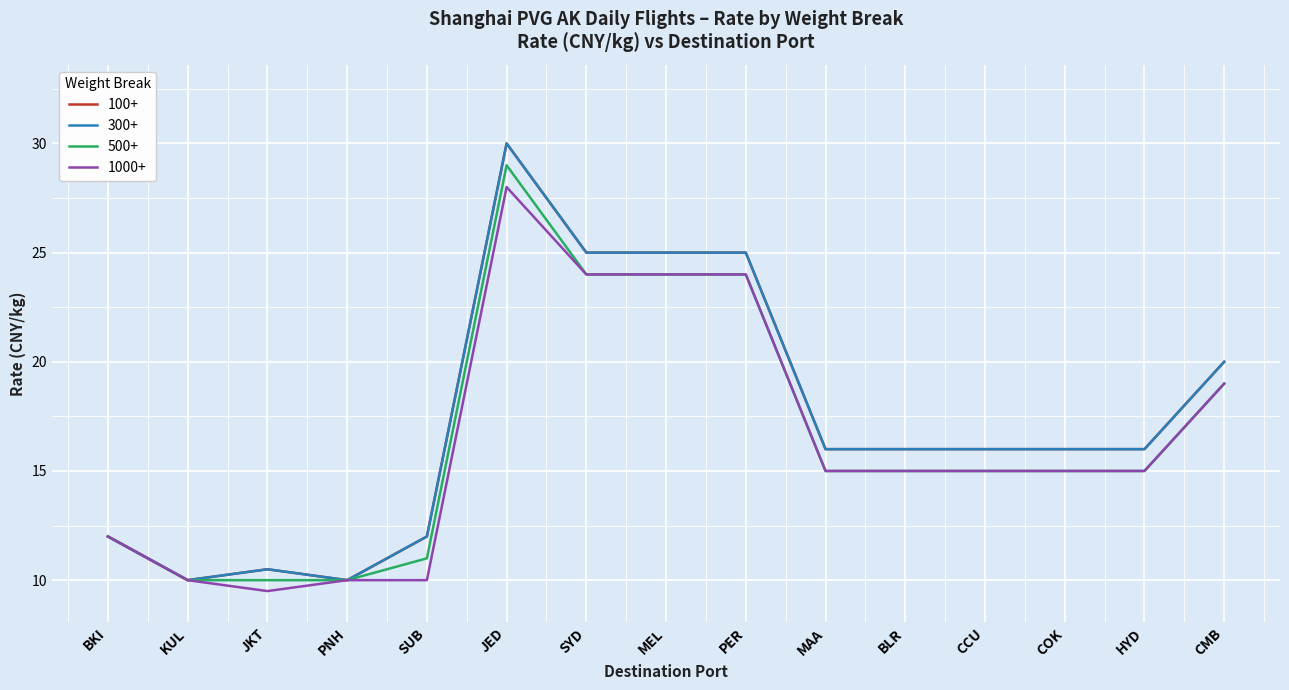

Is it true that 1000+ equals 15.0 at HYD?

True